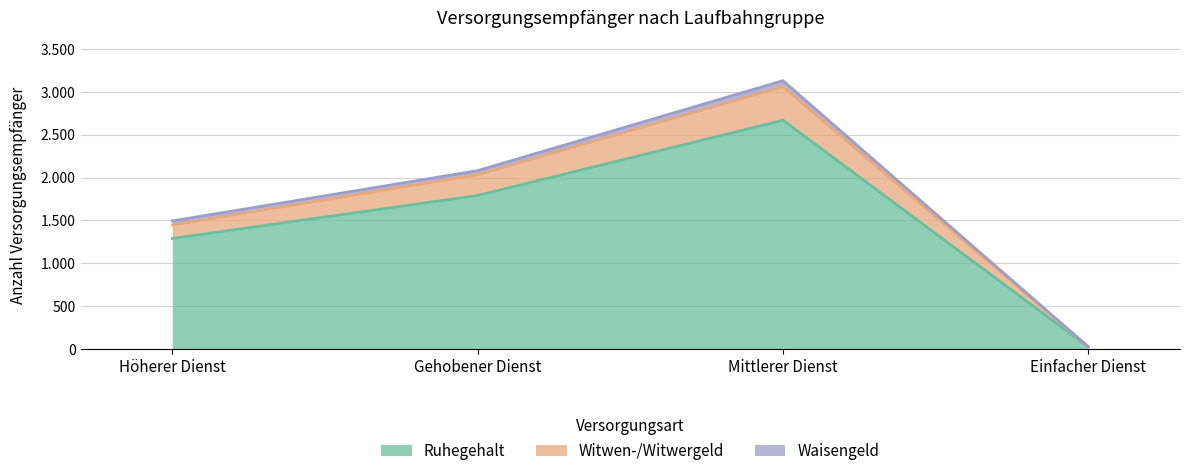

Rank the categories by Ruhegehalt value from lowest to highest.

Einfacher Dienst, Höherer Dienst, Gehobener Dienst, Mittlerer Dienst